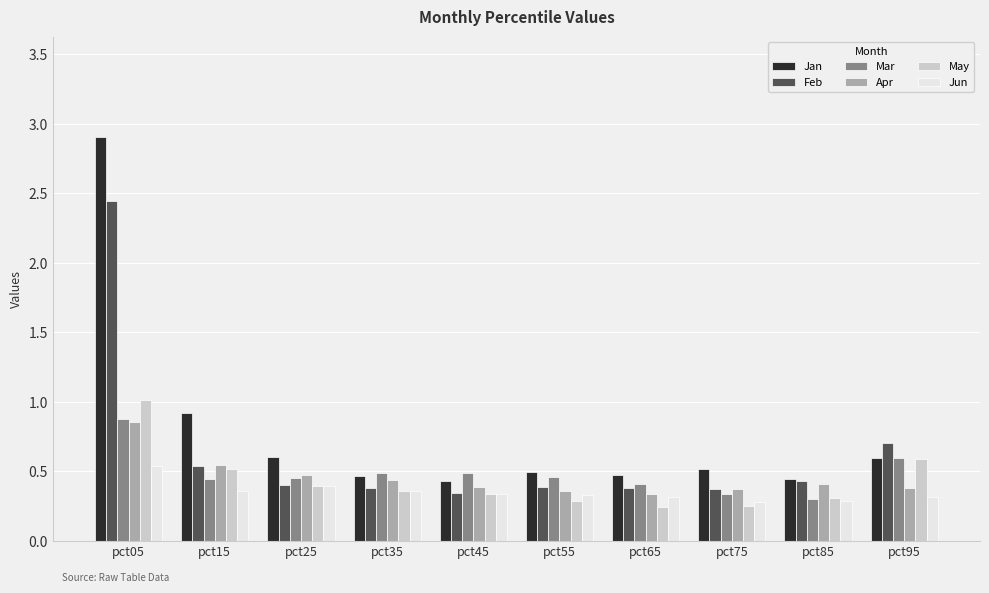

How many distinct data groups are displayed?

6